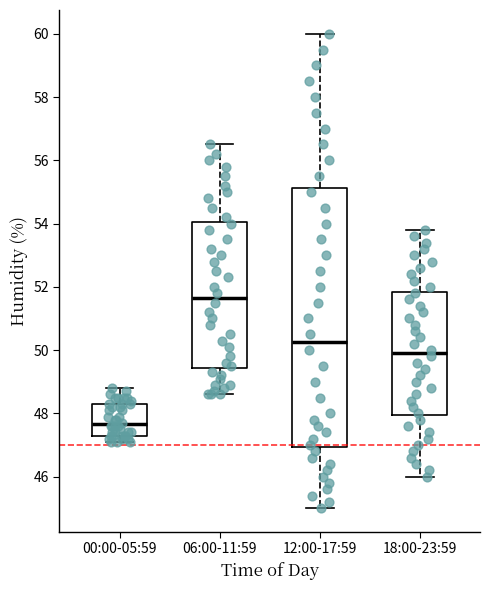

Comparing the boxes themselves (not the whiskers), which one is the tallest?

12:00-17:59